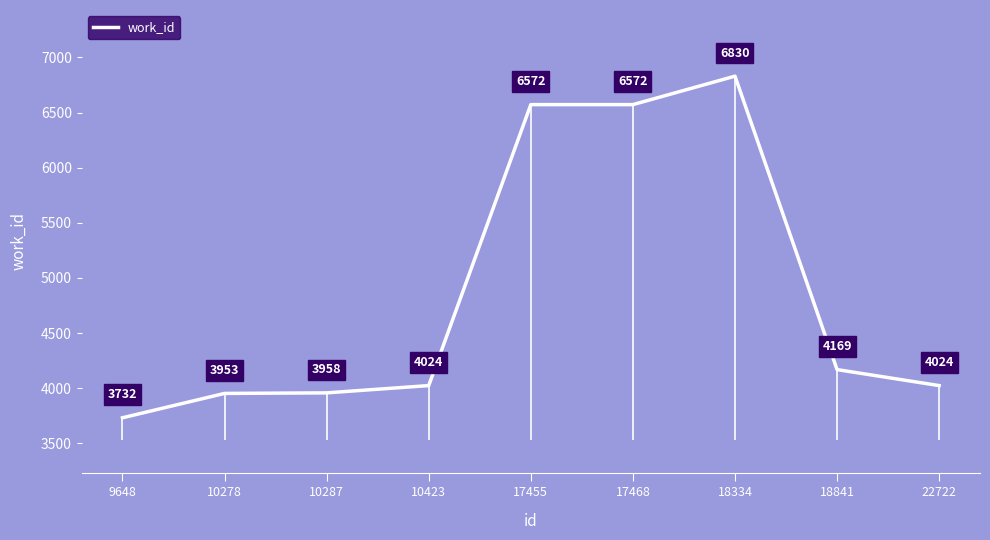

Rank the categories by value from highest to lowest.

18334, 17455, 17468, 18841, 10423, 22722, 10287, 10278, 9648